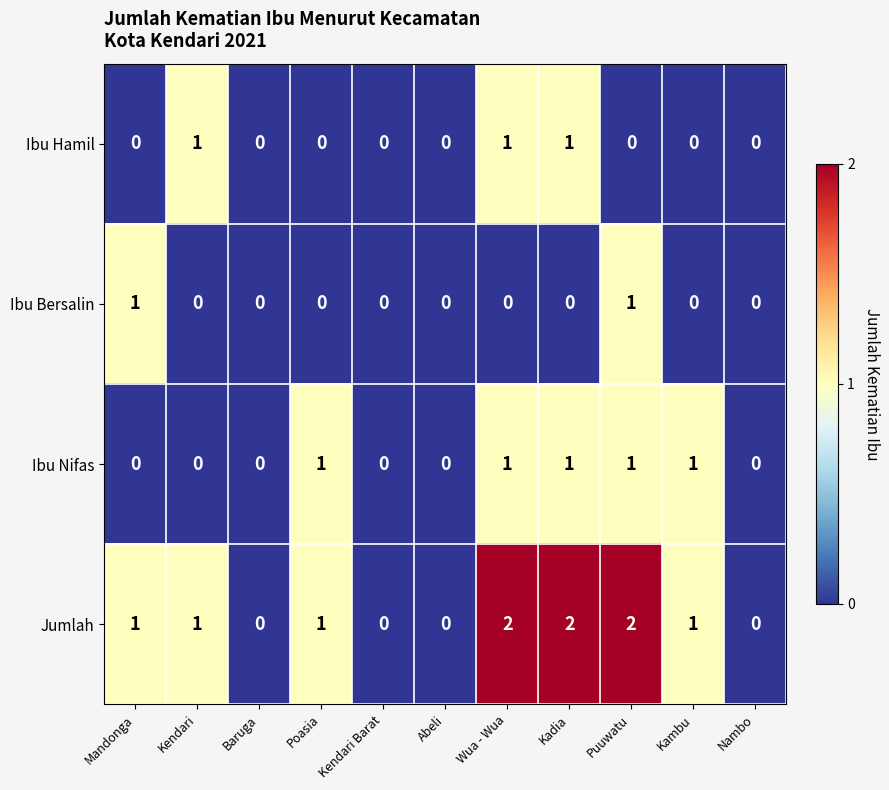

What is the greatest value displayed?

2